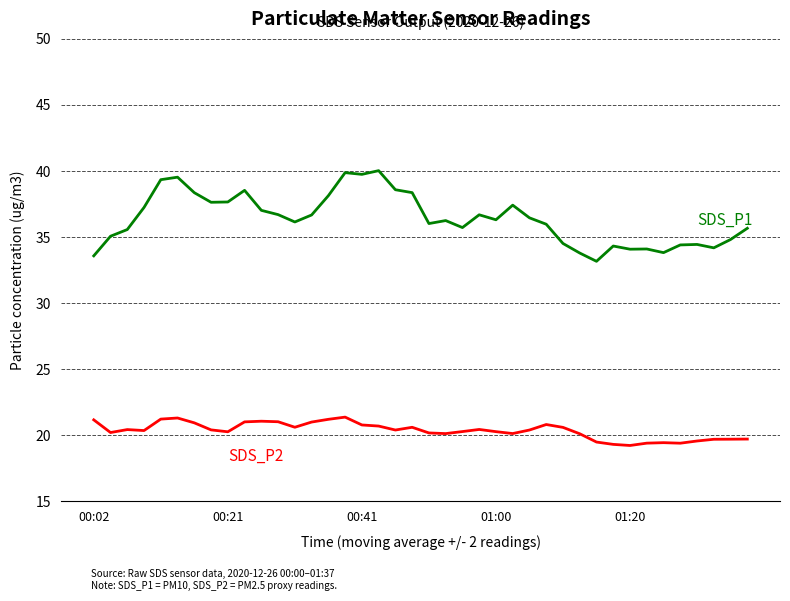

How many lines are shown in the chart?

2